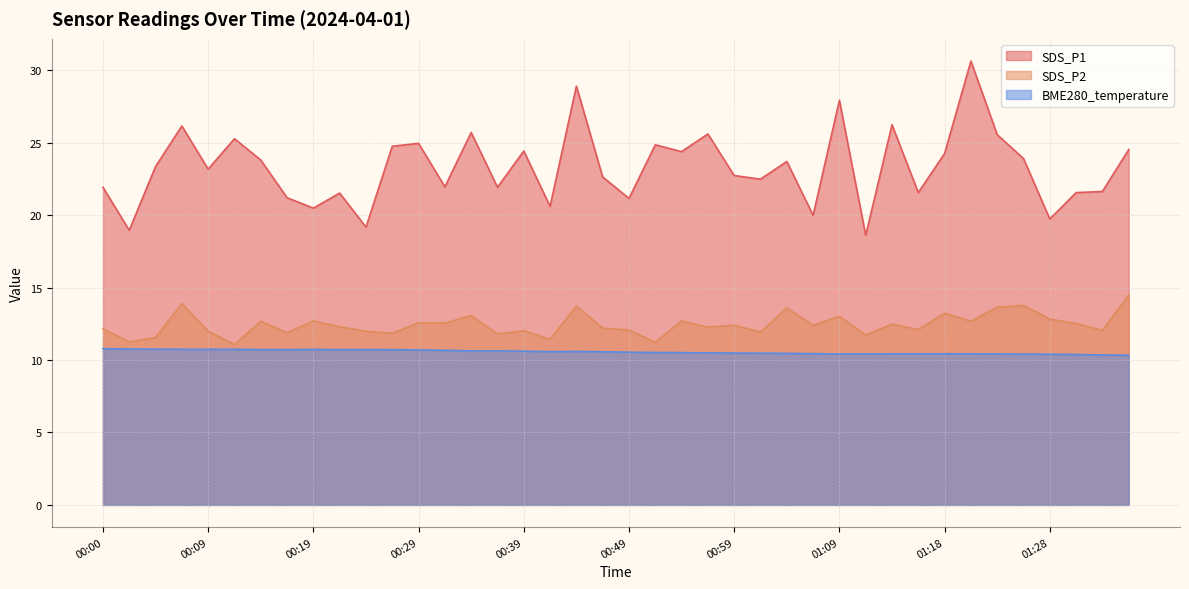

At which label is SDS_P2 closest to 12?

00:09